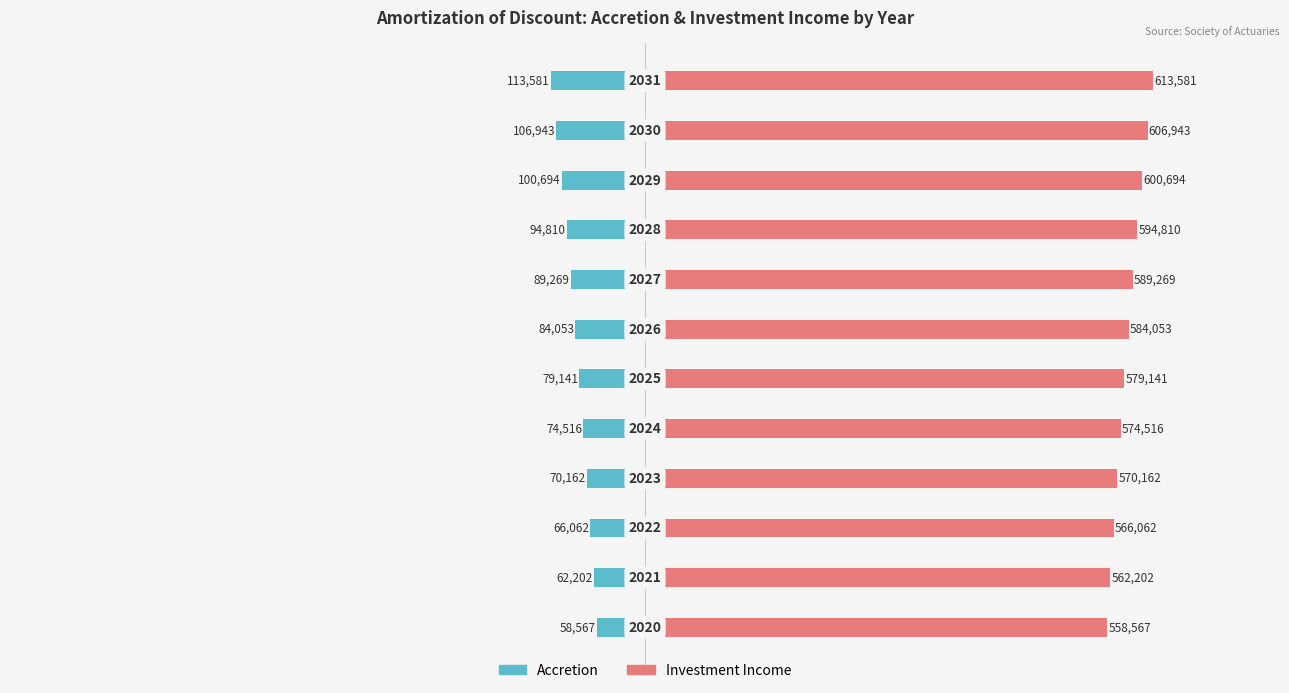

How many bars are there in each group?

2